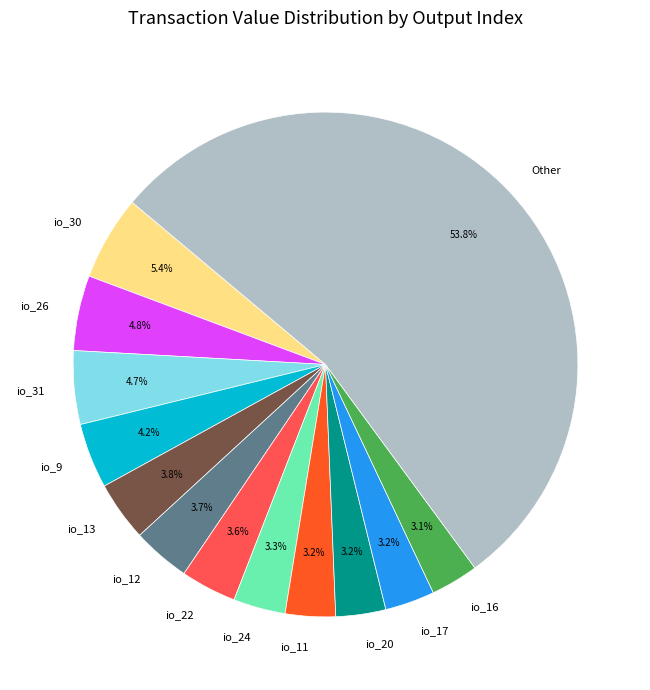

How much of the chart is everything except io_12?

96.3%